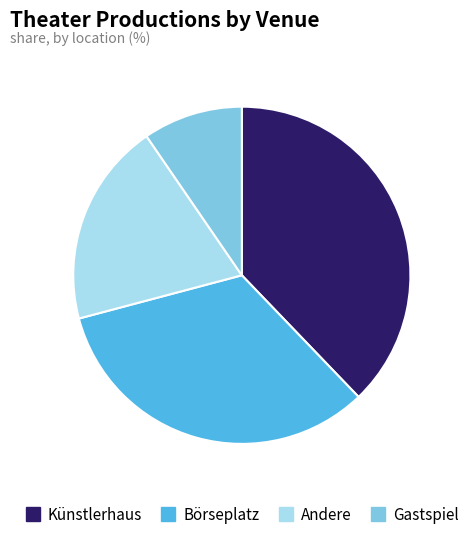

Does Andere represent more than half of the total?

No